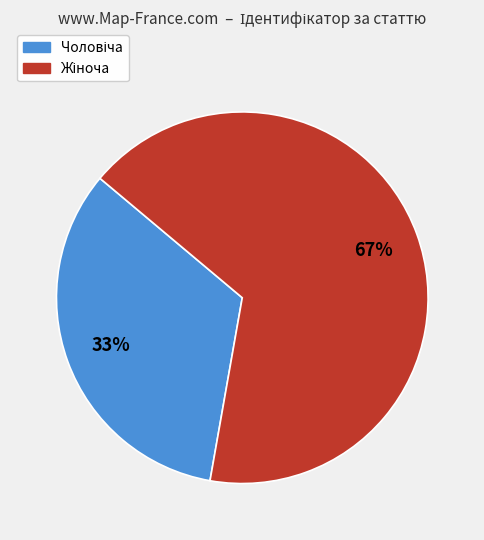

To the nearest percent, what is the average slice percentage?

50%